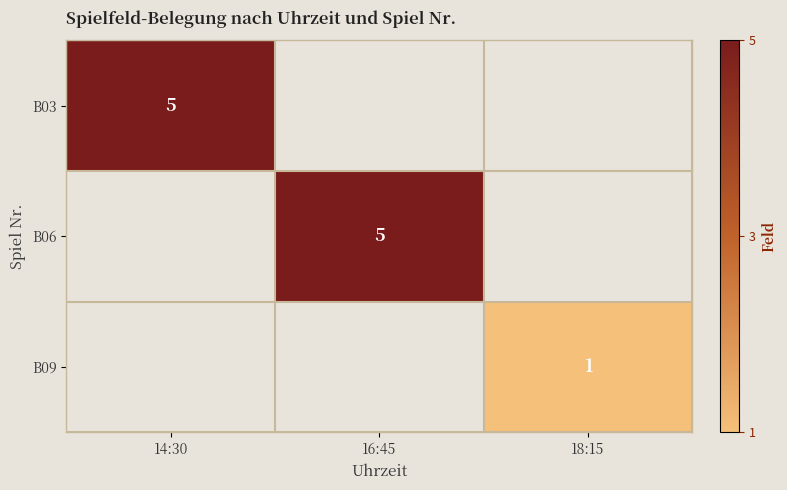

What is the maximum value shown in the chart?

5.0